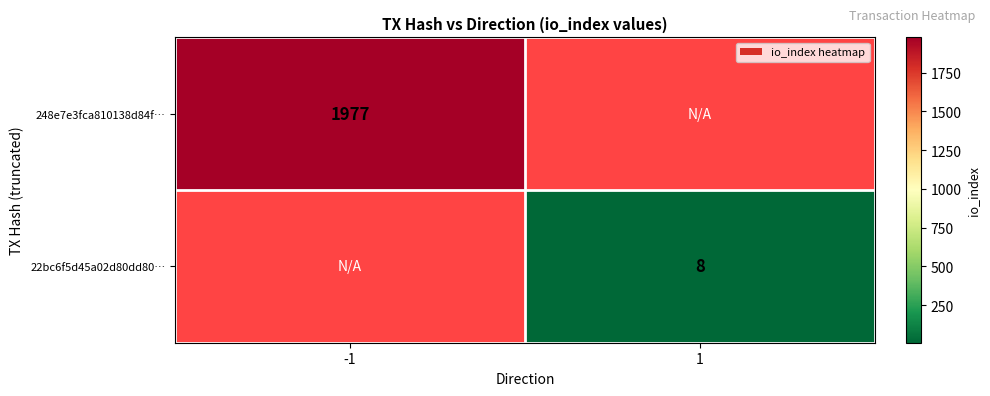

True or false: 22bc6f5d45a02d80dd80… has a value of 8 at 1.

True